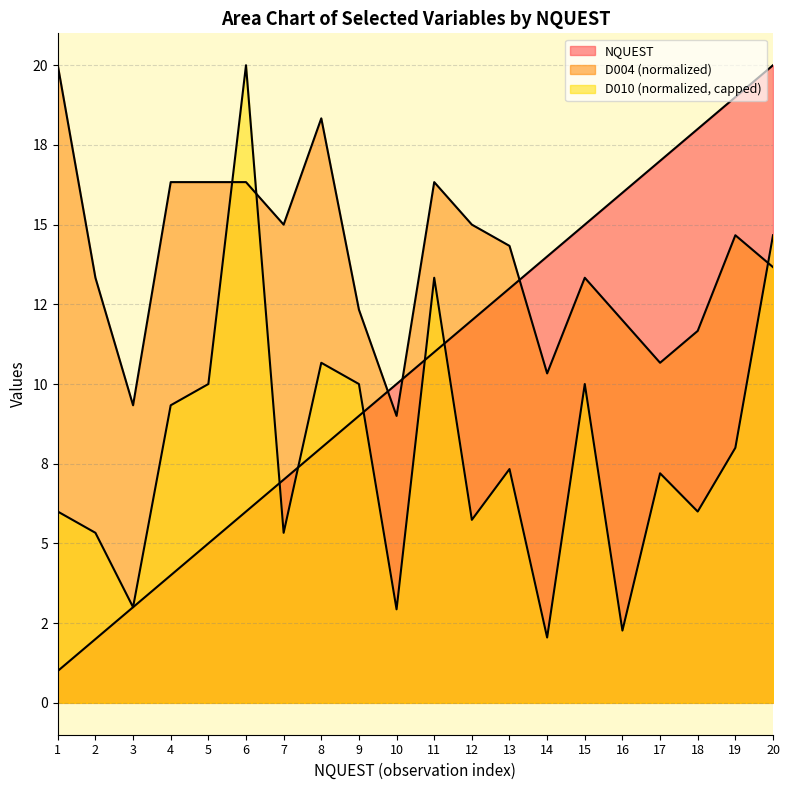

What is the value of the NQUEST point at the 17th from the left?

17.0